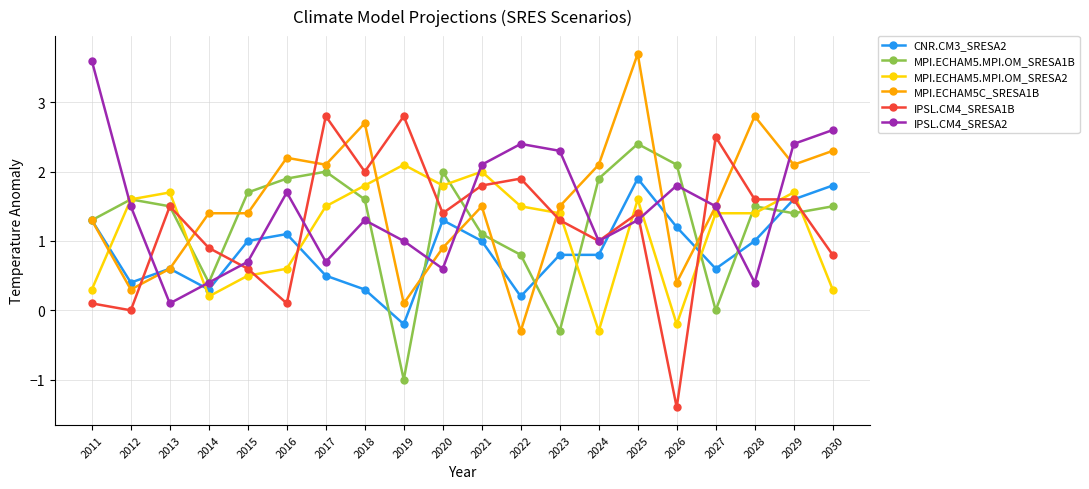

Where is the first local minimum for MPI.ECHAM5.MPI.OM_SRESA1B?

2014